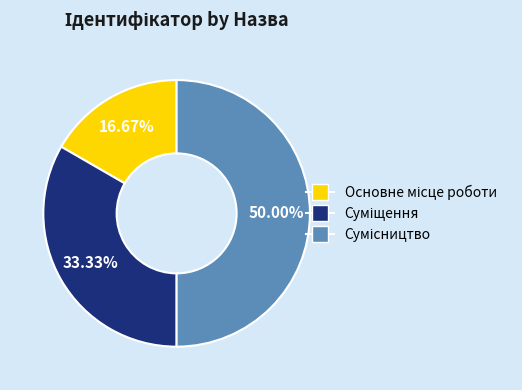

What is the change in value from Суміщення to Сумісництво?

+1